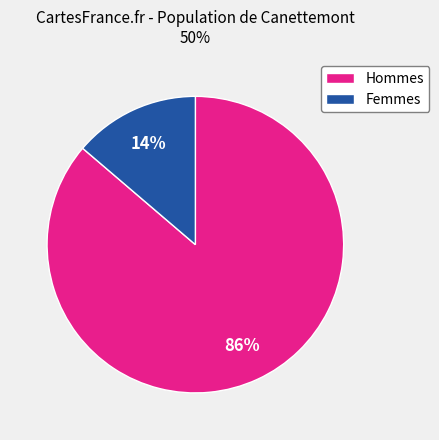

Is there any slice that represents more than half of the pie?

Yes